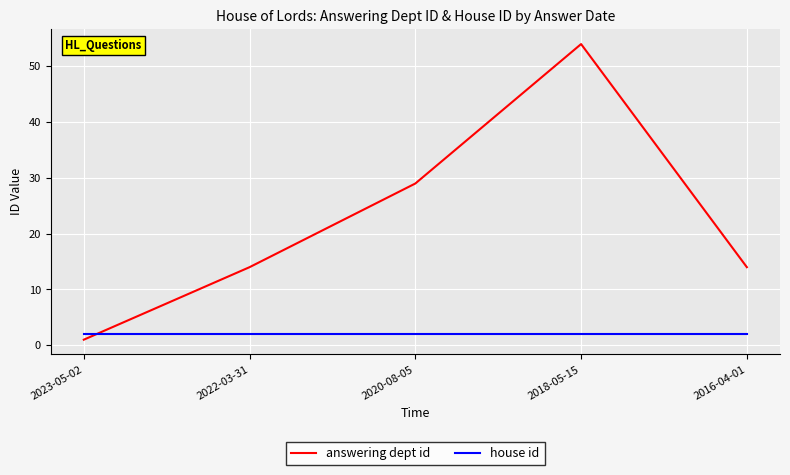

What is the approximate value of answering dept id at 2020-08-05?

29